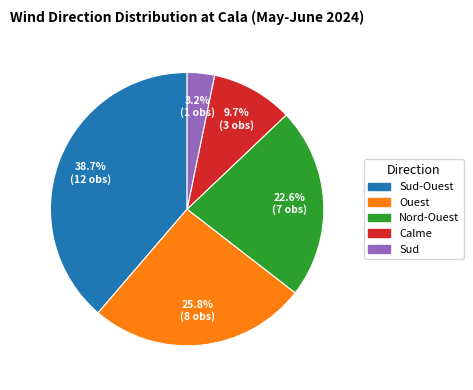

To the nearest percent, what is the average slice percentage?

20%